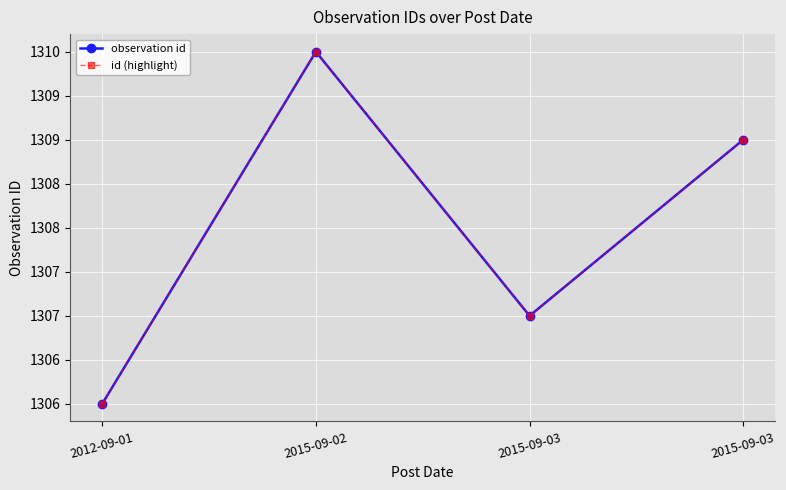

At which category is the sum across all series the highest?

2015-09-02